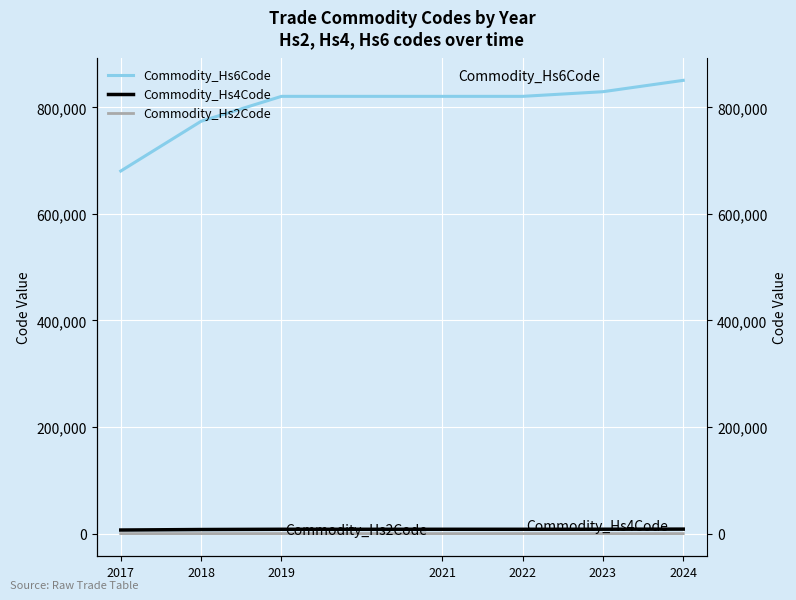

Which series has the widest spread of values?

Commodity_Hs6Code